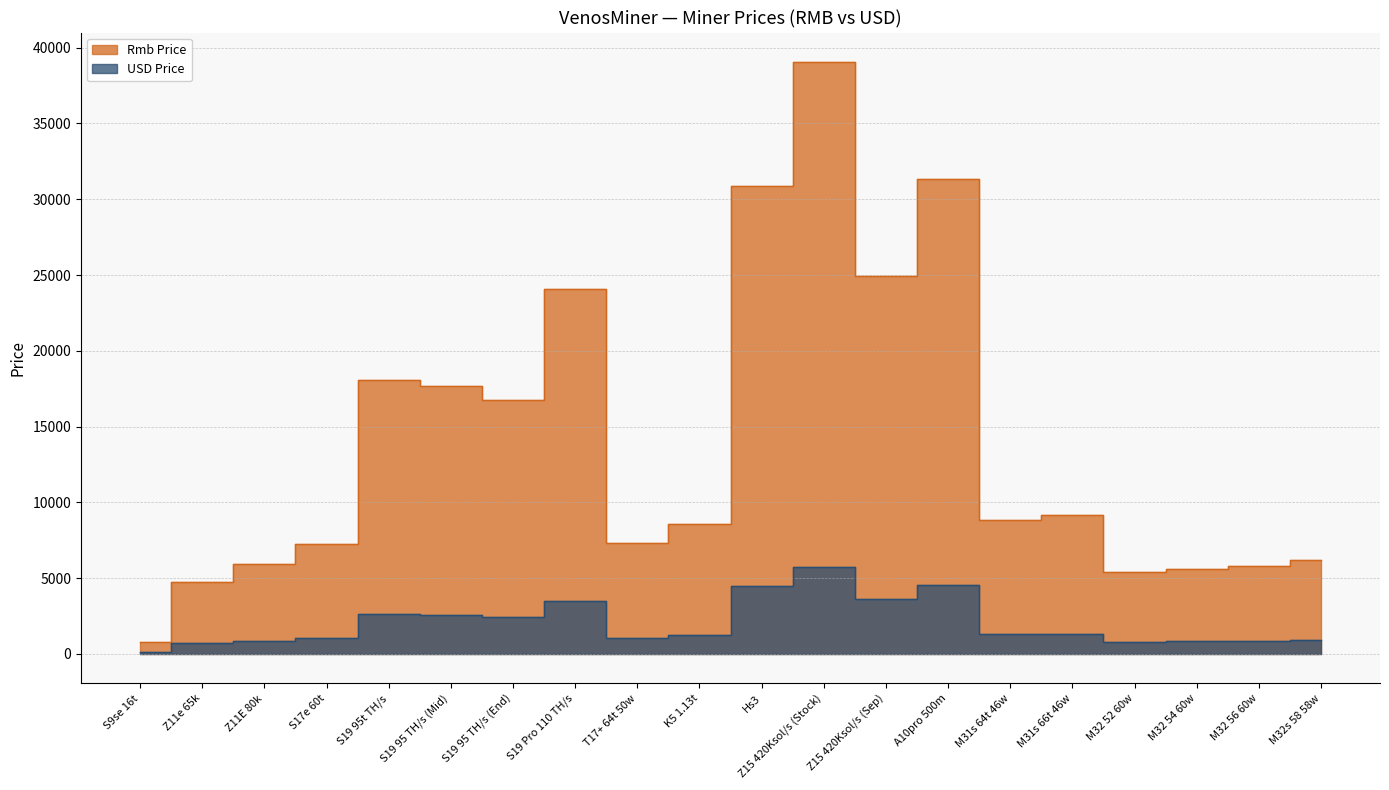

Is it true that USD Price equals 1444.5 at S17e 60t?

False